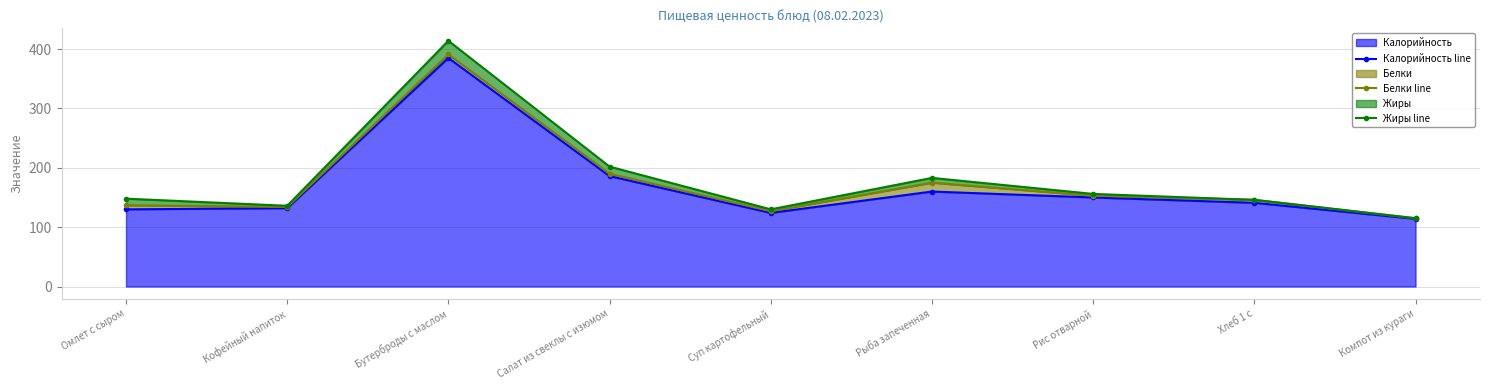

The Калорийность line series shows 252 at Хлеб 1 с. True or false?

False